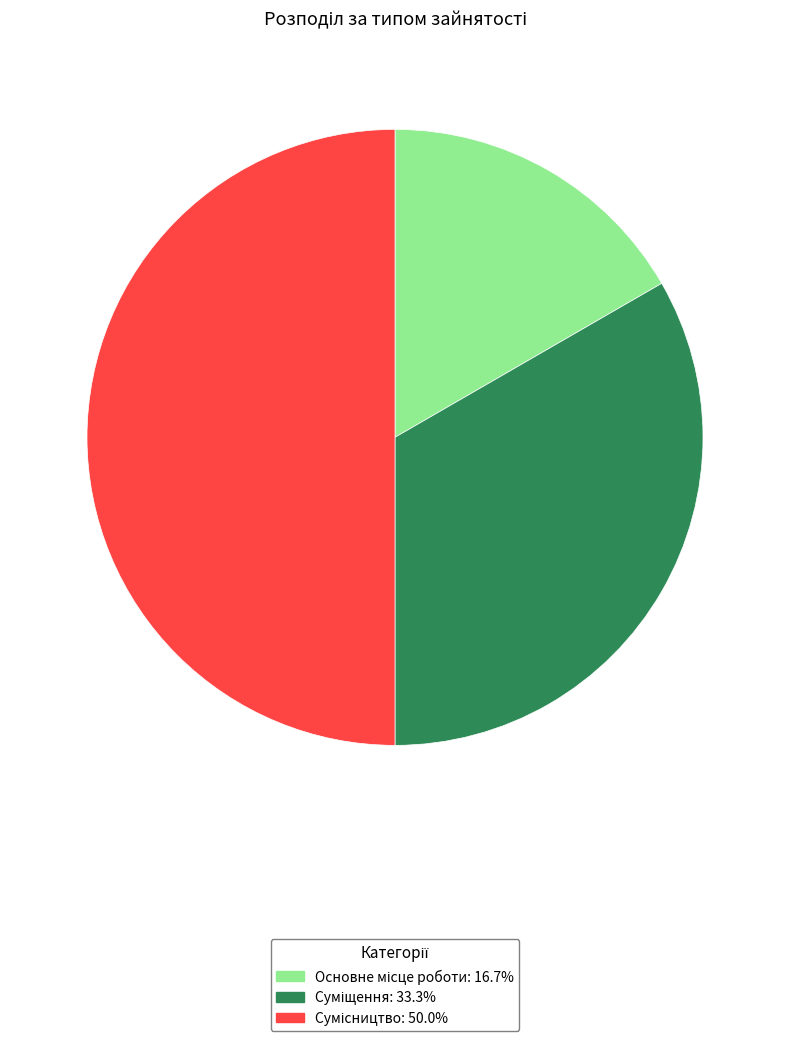

How many slices are in this pie chart?

3